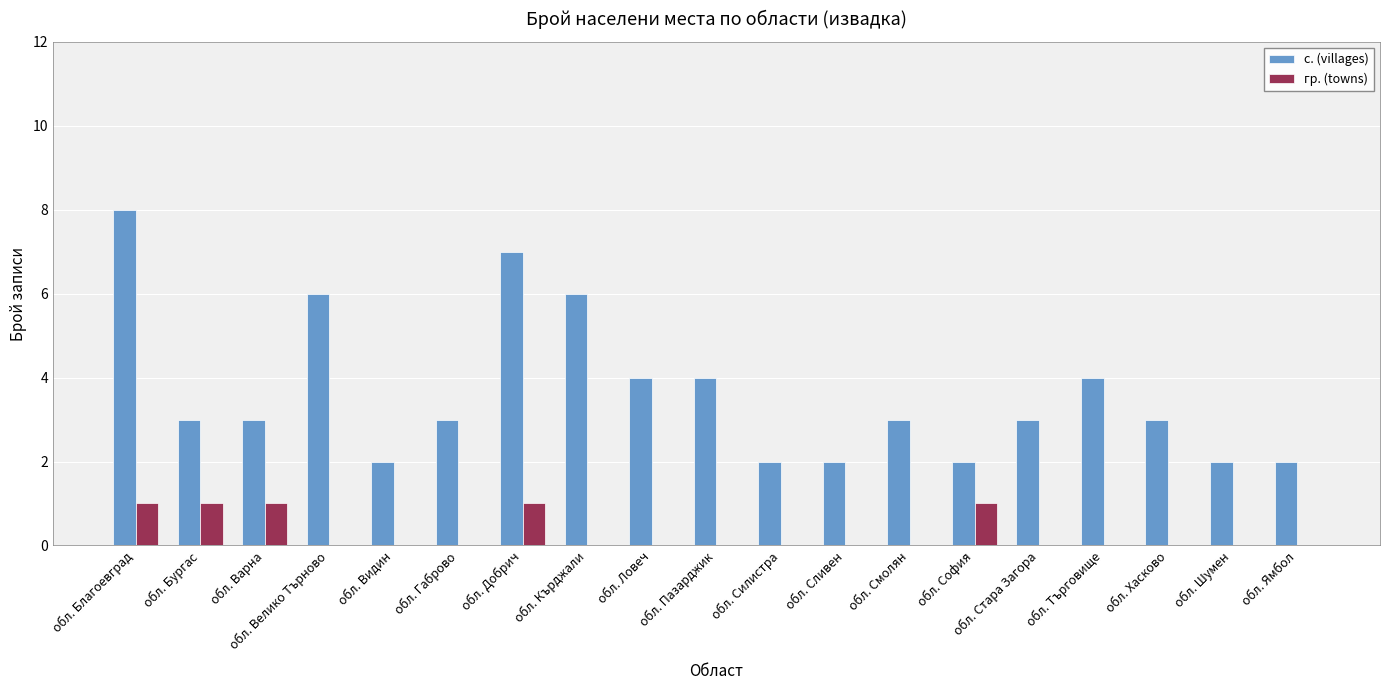

What is the spread (max minus min) of values at обл. Благоевград?

7